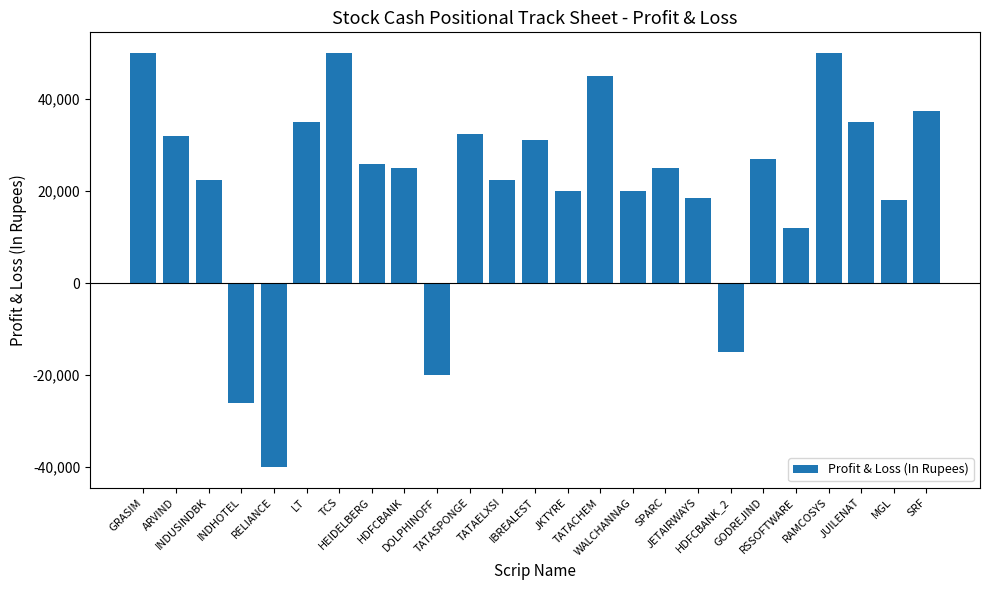

Is it true that the value at RELIANCE is -60778?

False